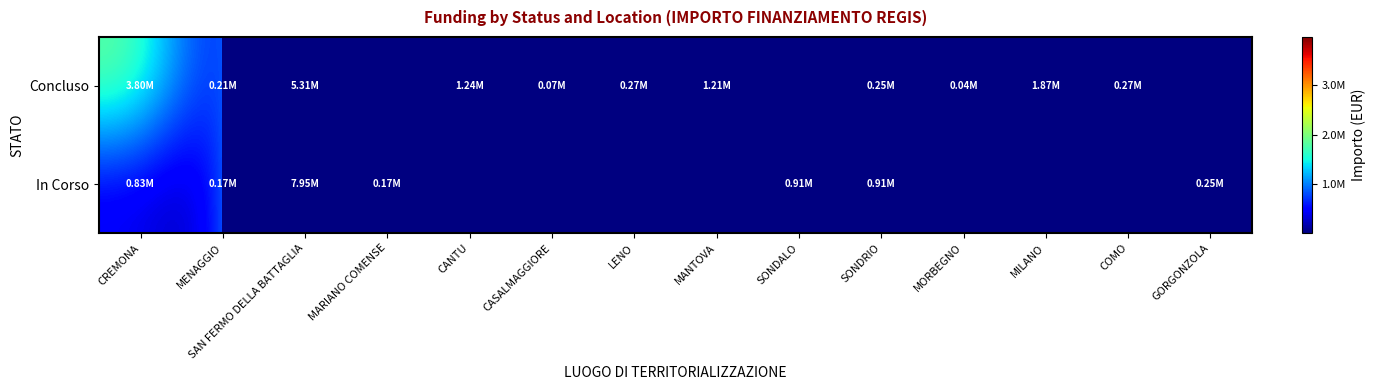

Which category has the lowest value across all series?

MORBEGNO